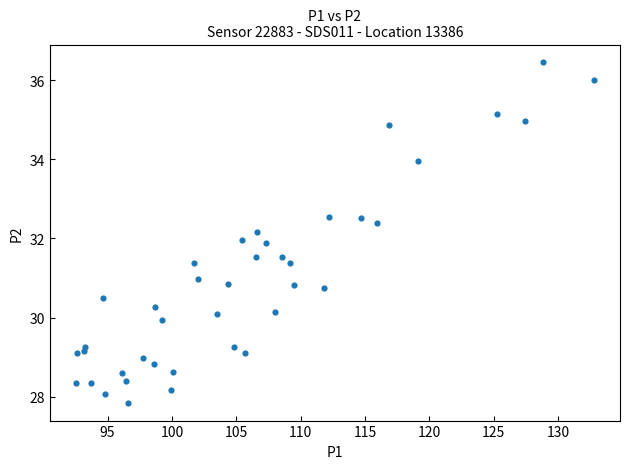

What is the range of X values (max minus min)?

40.3